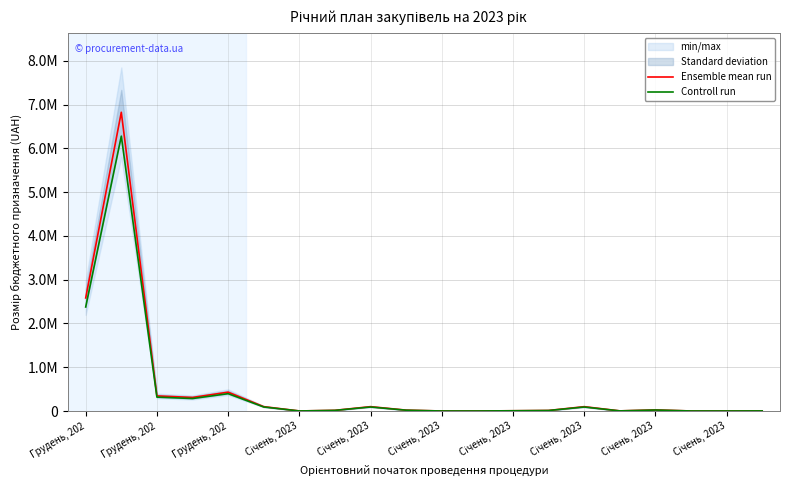

What is the sum of the Ensemble mean run values at 16 and Січень, 2023?

334709.4